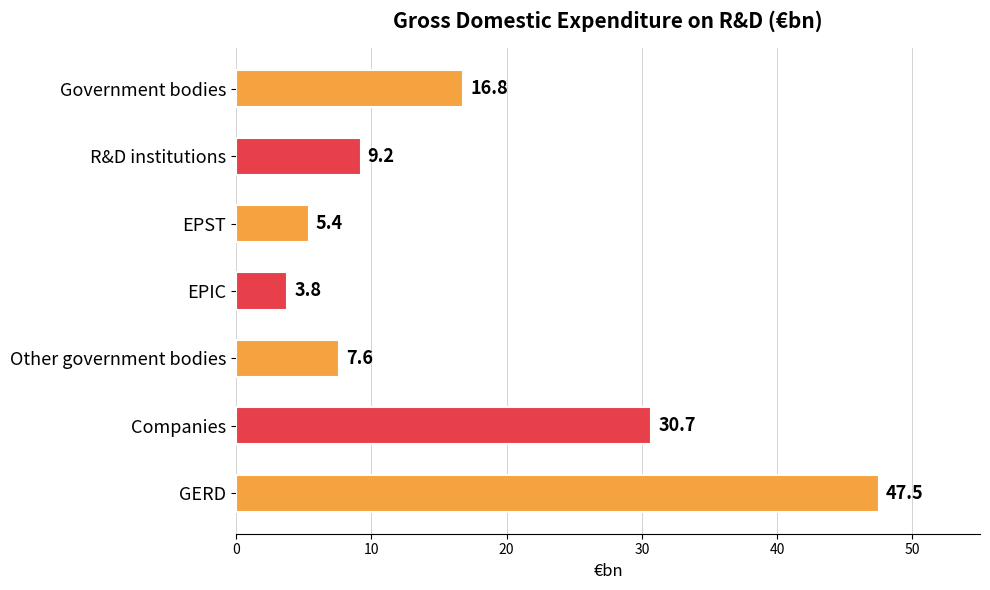

The chart shows a value of 11.1 at Other government bodies. True or false?

False